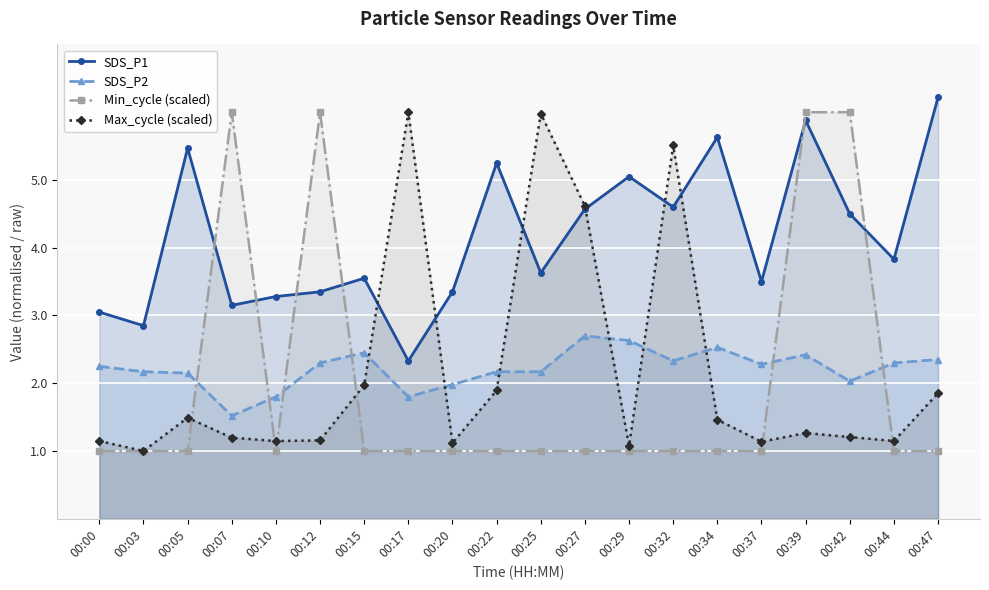

Where do SDS_P1 and Min_cycle (scaled) first cross each other?

00:05 and 00:07